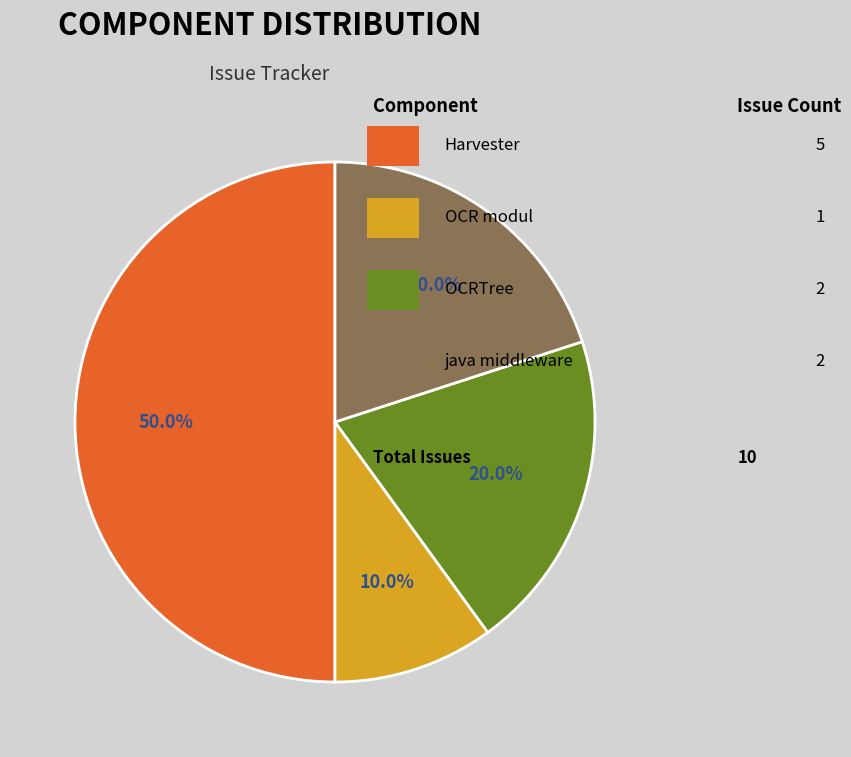

Count the number of slices in the pie.

4